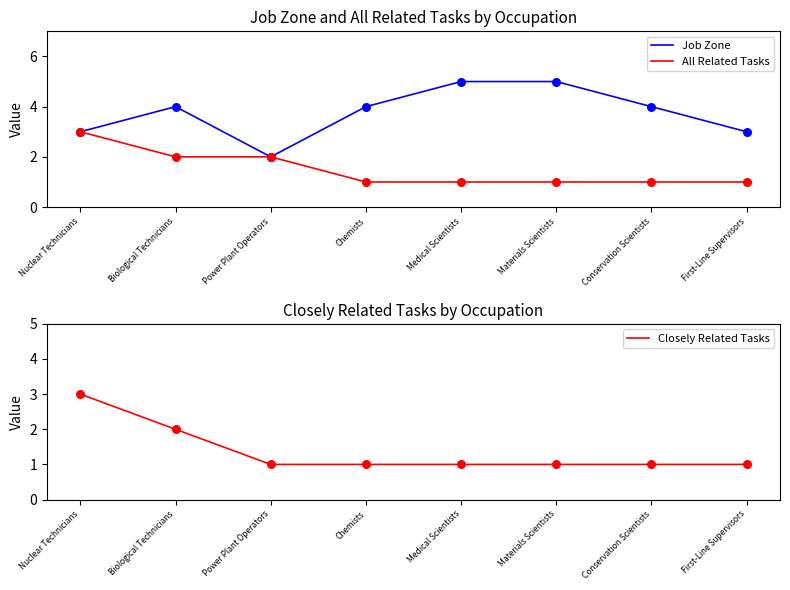

Which series contains the highest Y value?

Job Zone